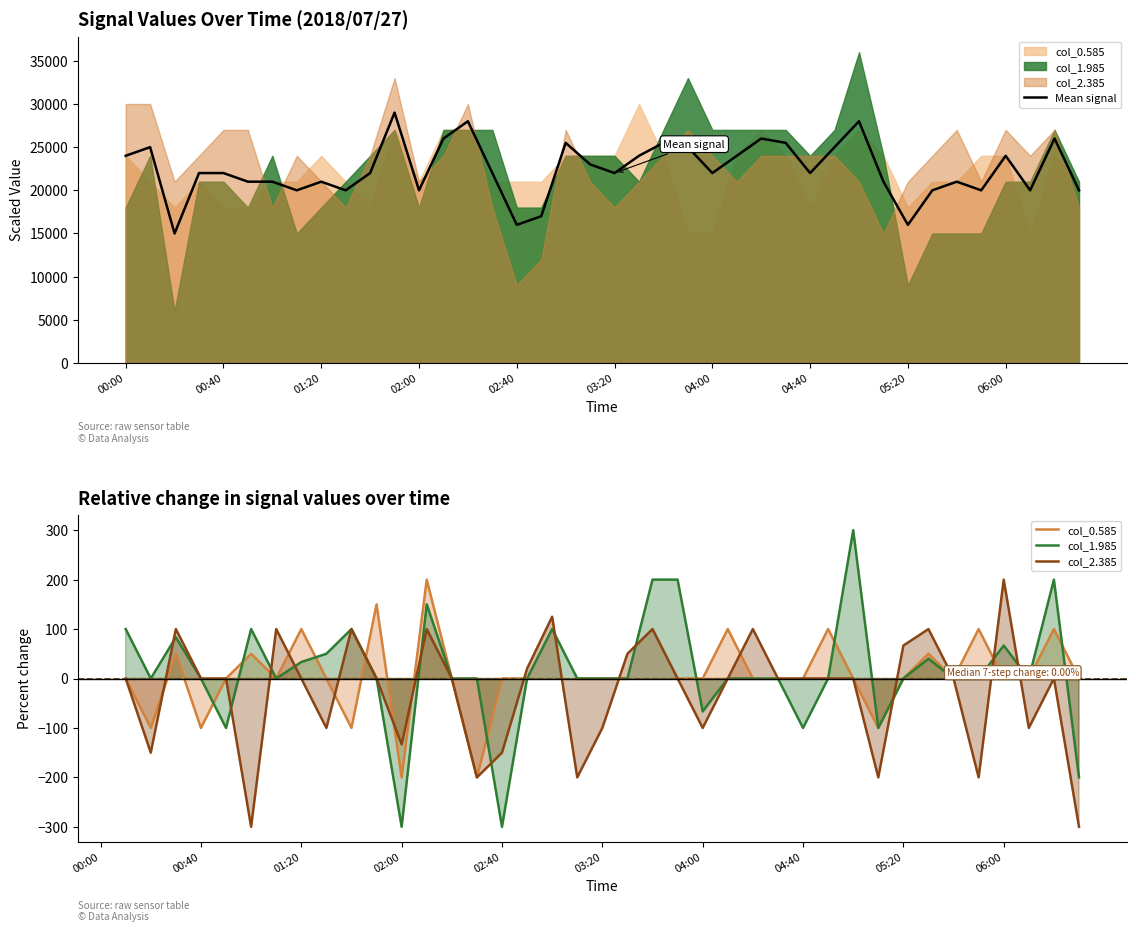

How many series are shown in this chart?

4